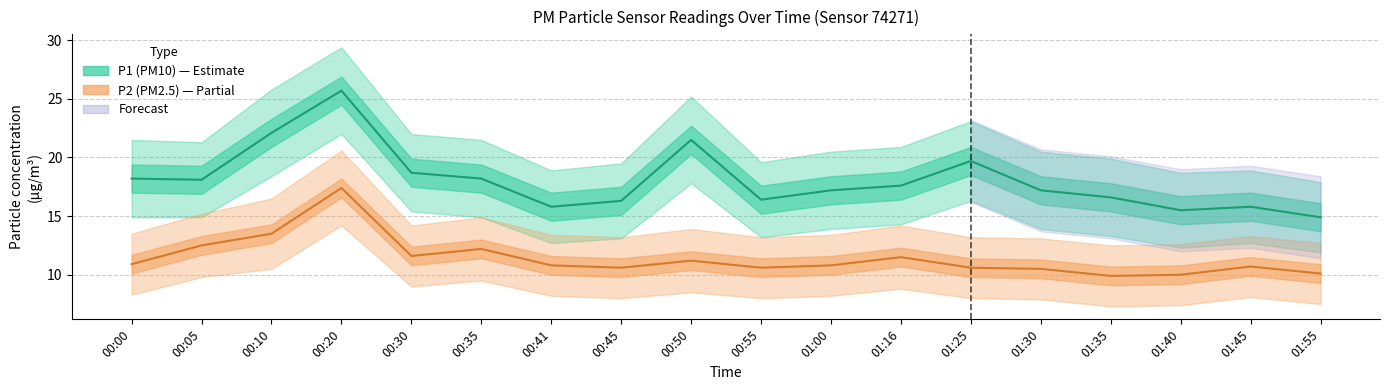

How many categories are shown in the chart?

18